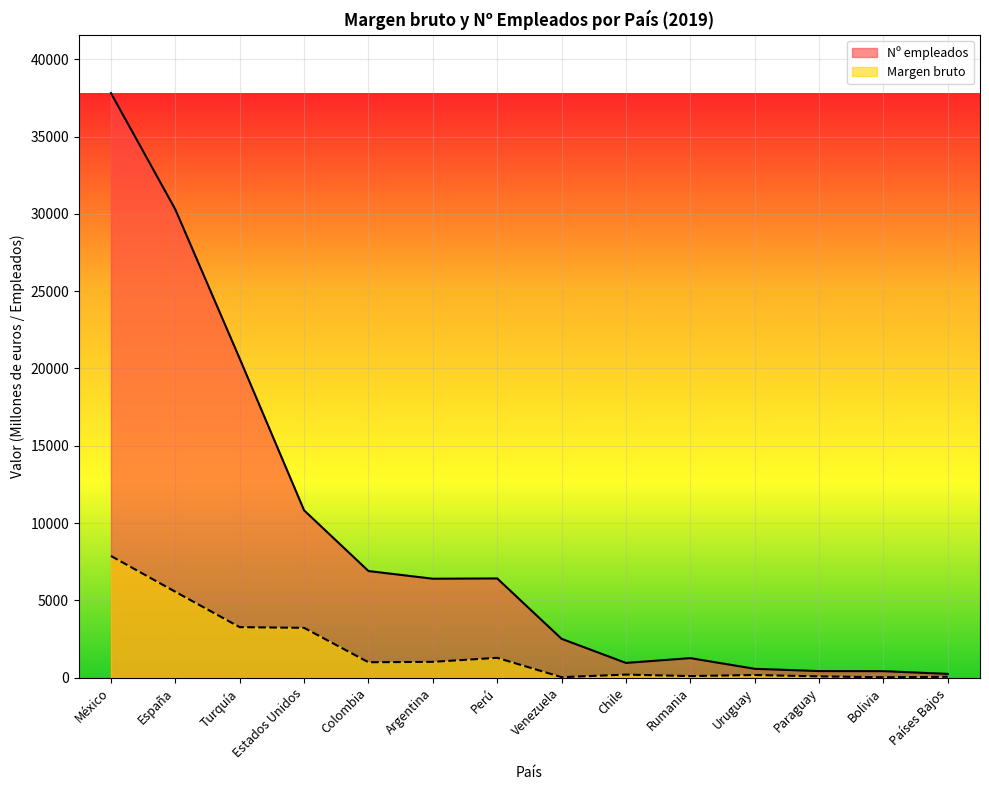

How many data points does each series have?

14